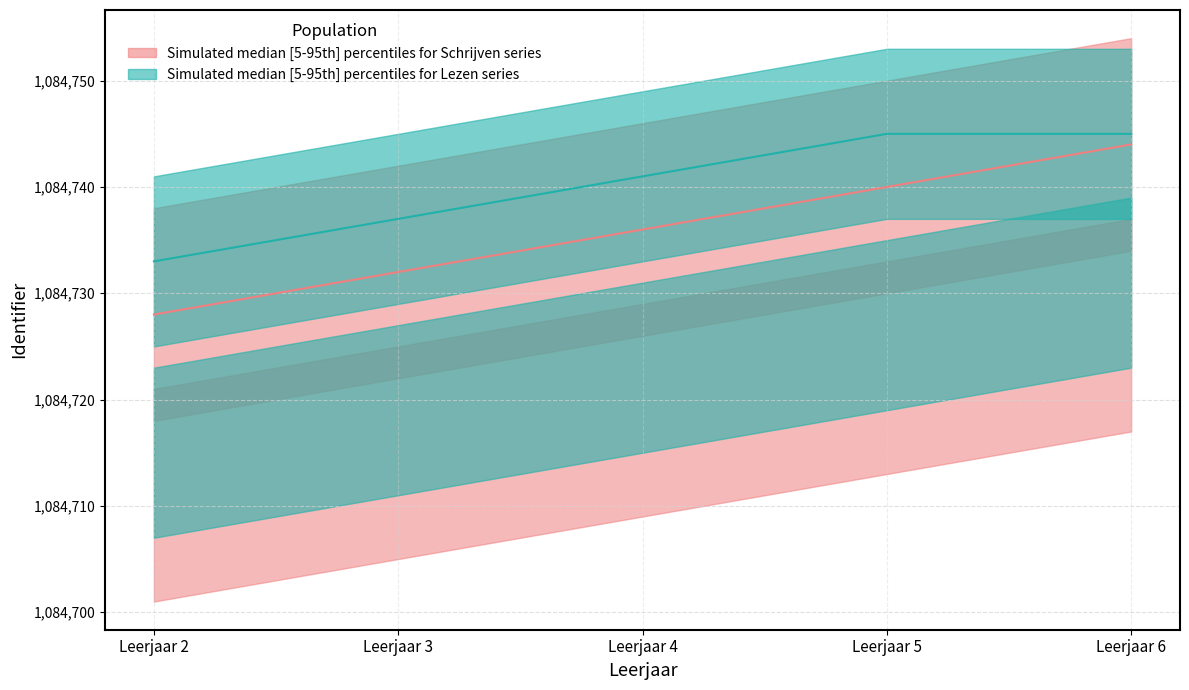

How many series are shown in this chart?

2